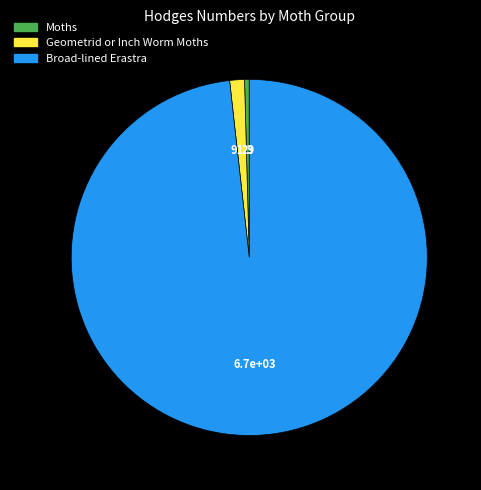

What is the largest slice in the pie chart?

Broad-lined Erastra